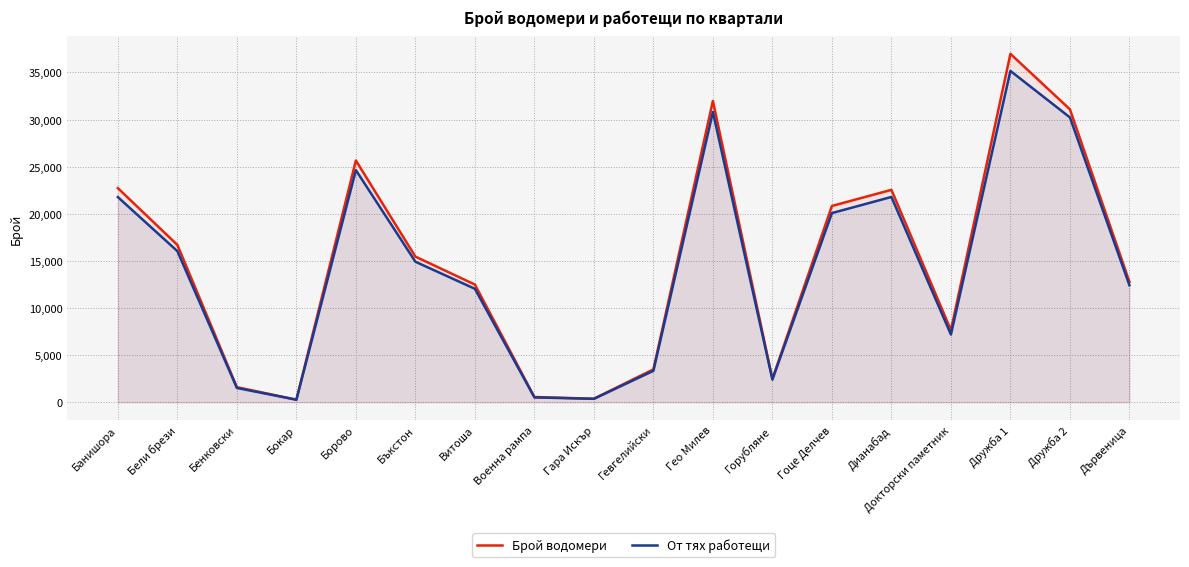

What is the lowest value of the Брой водомери series?

280